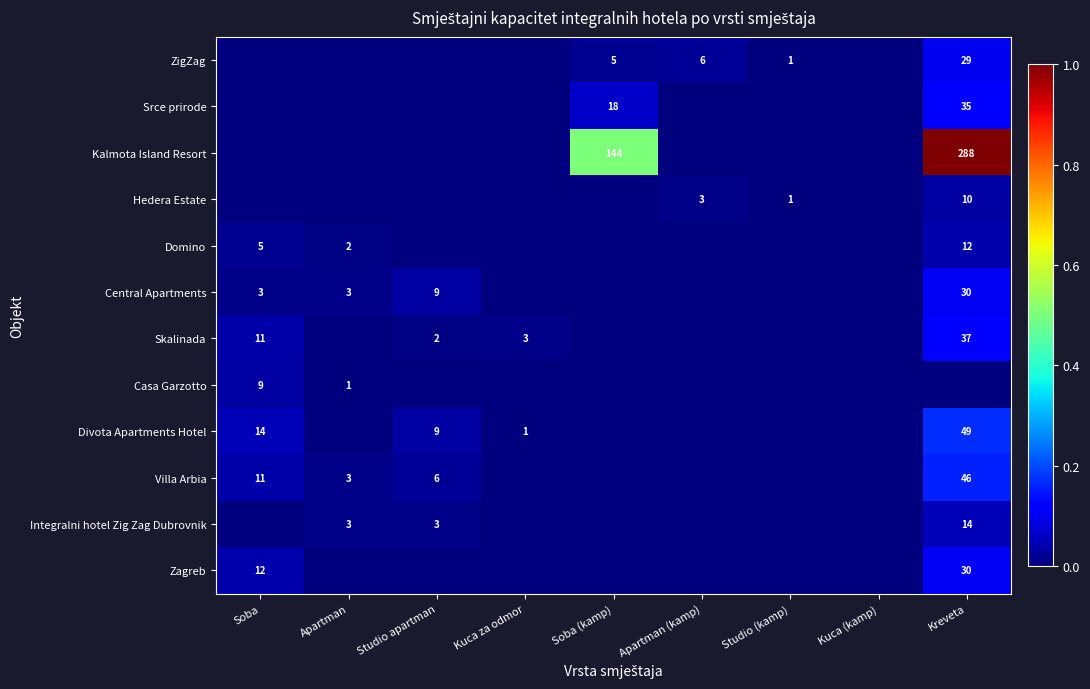

Is it true that Casa Garzotto equals 3 at Soba?

False